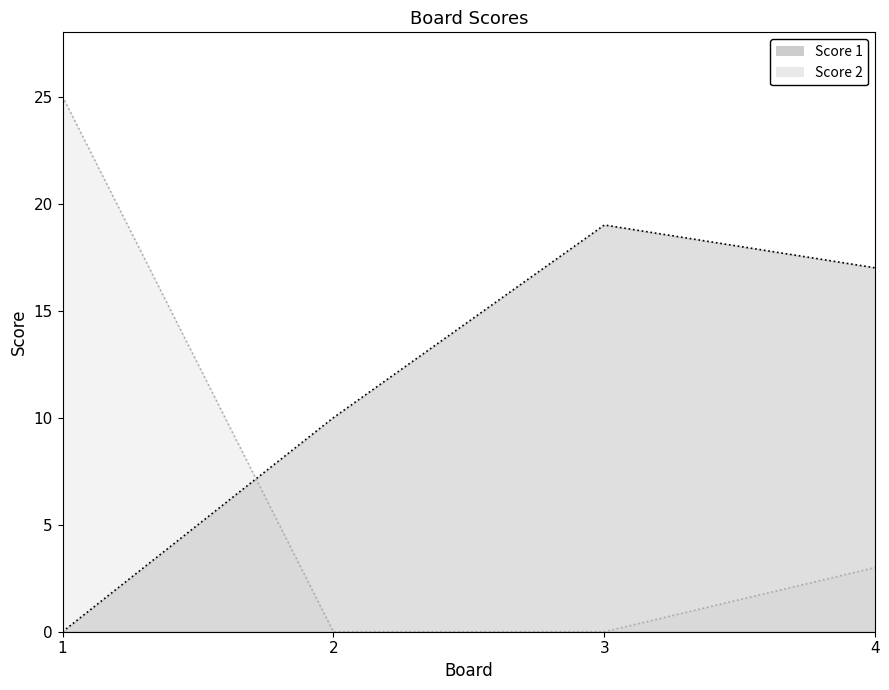

At which category is the sum across all series the highest?

1